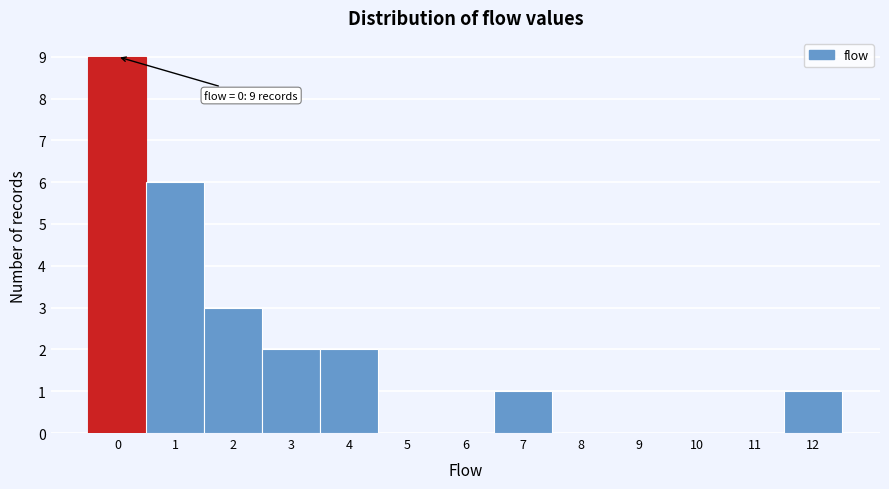

Which range on the x-axis has the tallest bar?

-0.5 to 0.5